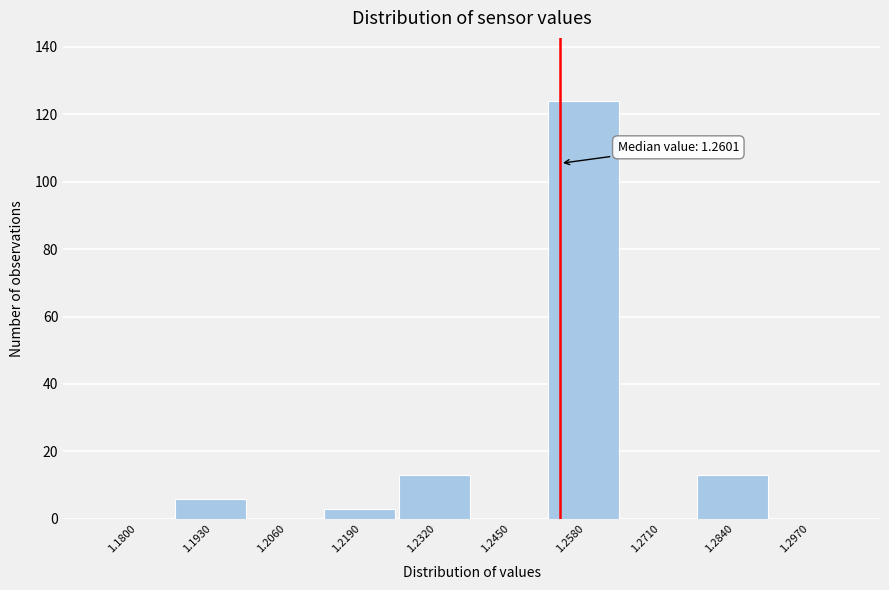

Reading left to right, list all the values displayed in this chart.

1.1800=0	1.1930=6	1.2060=0	1.2190=3	1.2320=13	1.2450=0	1.2580=124	1.2710=0	1.2840=13	1.2970=0